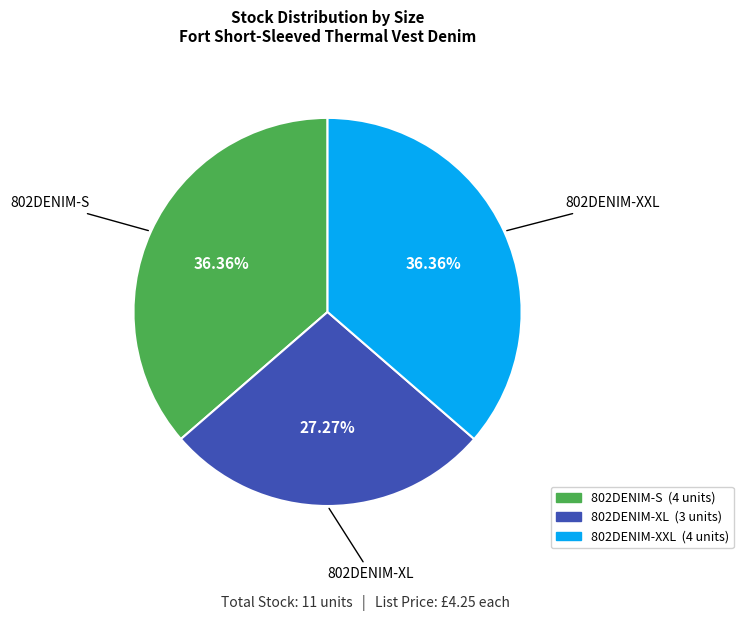

Does any single category account for the majority?

No